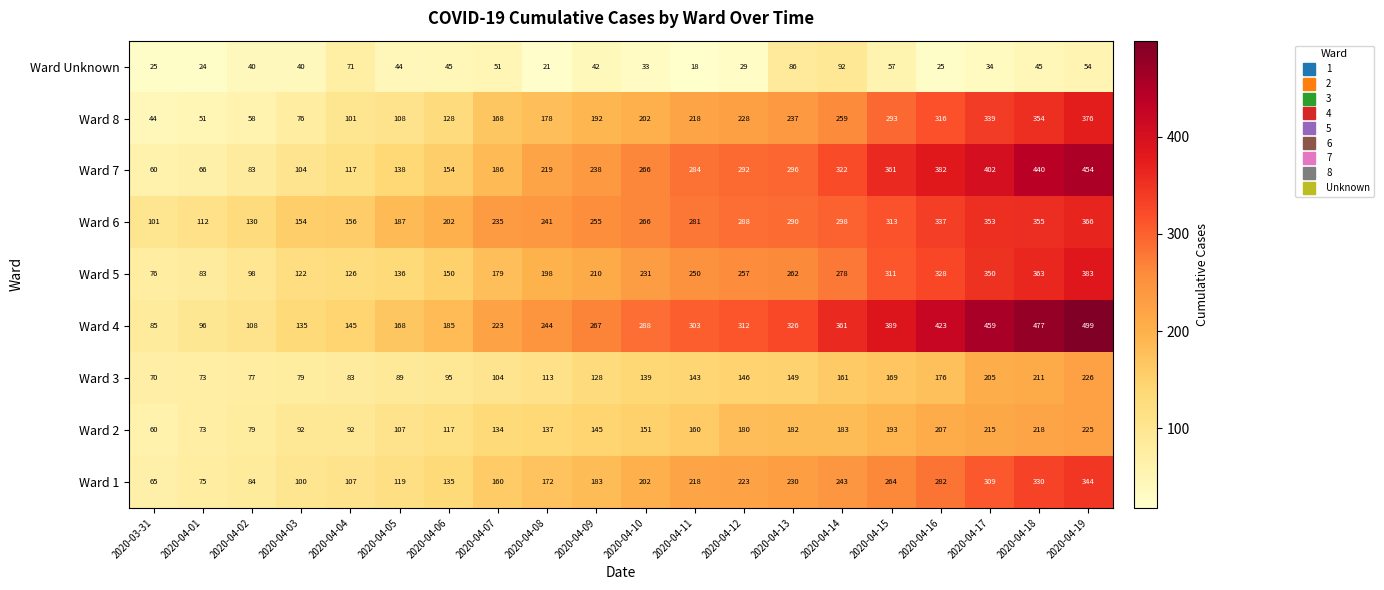

What is the sum of the Ward 7 values at 2020-04-08 and 2020-04-01?

285